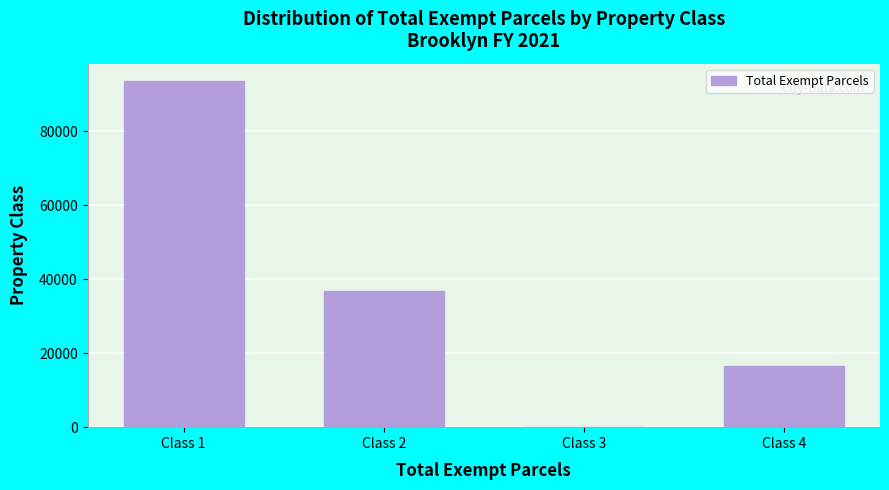

Reading left to right, transcribe all the data shown in this chart.

Class 1=93600	Class 2=36792	Class 3=4	Class 4=16567